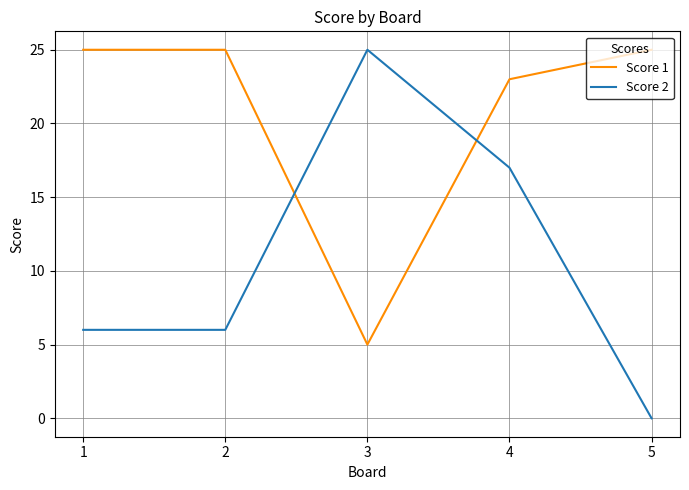

Reading left to right, transcribe all the data shown in this chart.

Score 1: 1=25	2=25	3=5	4=23	5=25
Score 2: 1=6	2=6	3=25	4=17	5=0